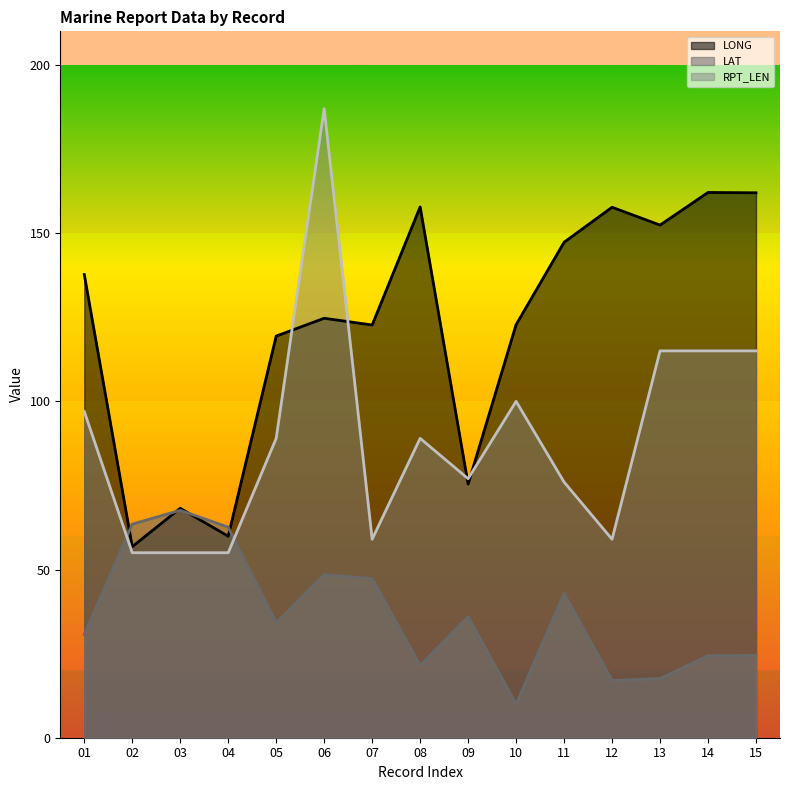

Between 10 and 13, which series saw the biggest shift?

LONG